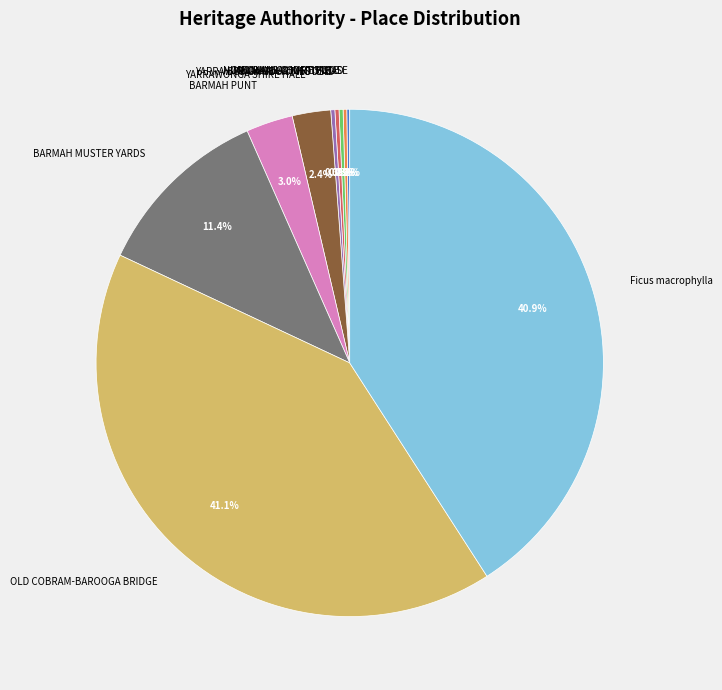

Is there any slice that represents more than half of the pie?

No